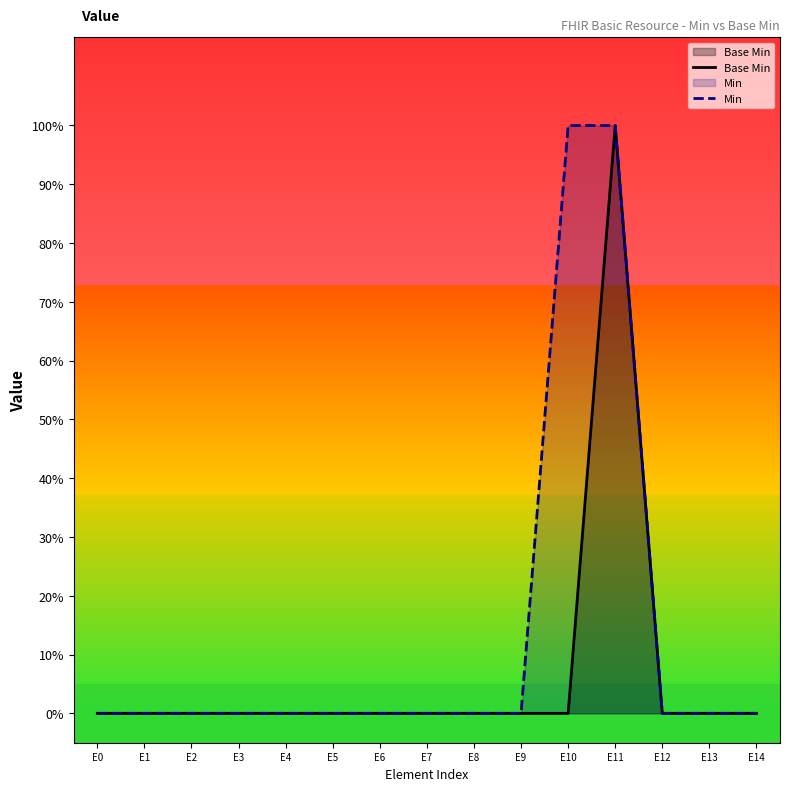

How many lines are shown in the chart?

2